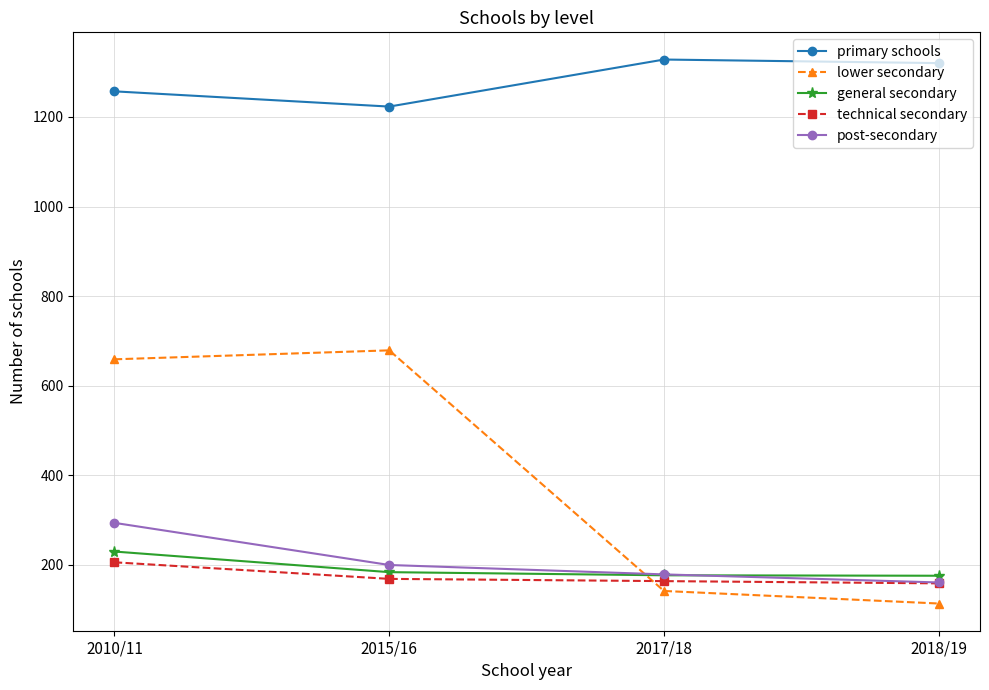

Is this an area chart (filled region under the line)?

No